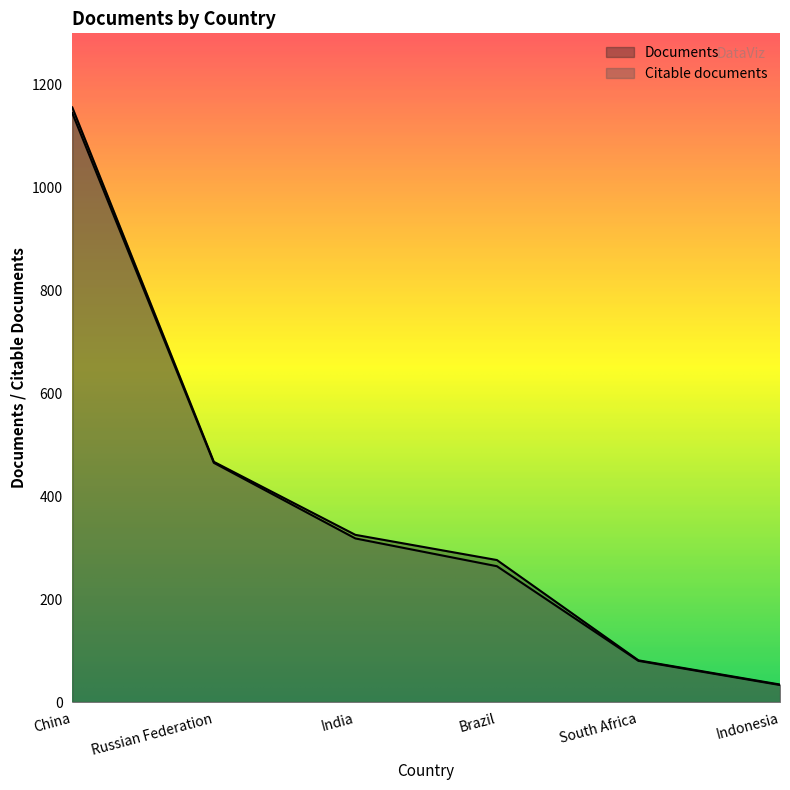

True or false: Documents and Citable documents cross at least once.

False